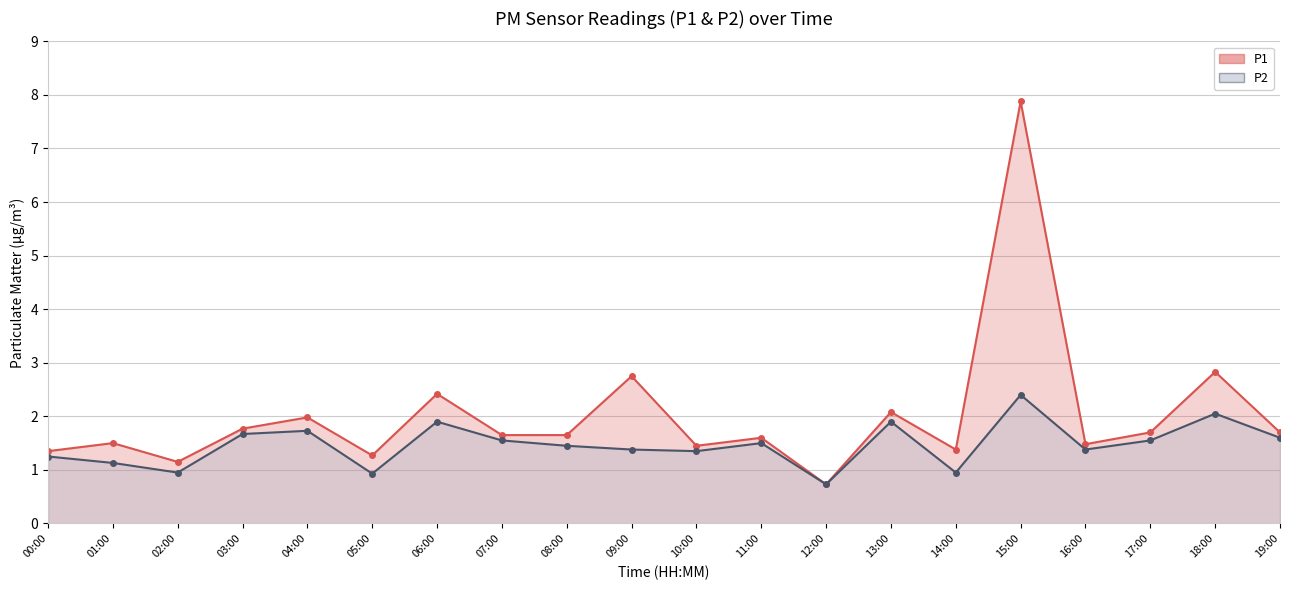

Reading left to right, transcribe all the data shown in this chart.

P1: 00:00=1.4	01:00=1.5	02:00=1.1	03:00=1.8	04:00=2.0	05:00=1.3	06:00=2.4	07:00=1.6	08:00=1.6	09:00=2.8	10:00=1.4	11:00=1.6	12:00=0.7	13:00=2.1	14:00=1.4	15:00=7.9	16:00=1.5	17:00=1.7	18:00=2.8	19:00=1.7
P2: 00:00=1.2	01:00=1.1	02:00=0.9	03:00=1.7	04:00=1.7	05:00=0.9	06:00=1.9	07:00=1.6	08:00=1.4	09:00=1.4	10:00=1.4	11:00=1.5	12:00=0.7	13:00=1.9	14:00=0.9	15:00=2.4	16:00=1.4	17:00=1.6	18:00=2.0	19:00=1.6